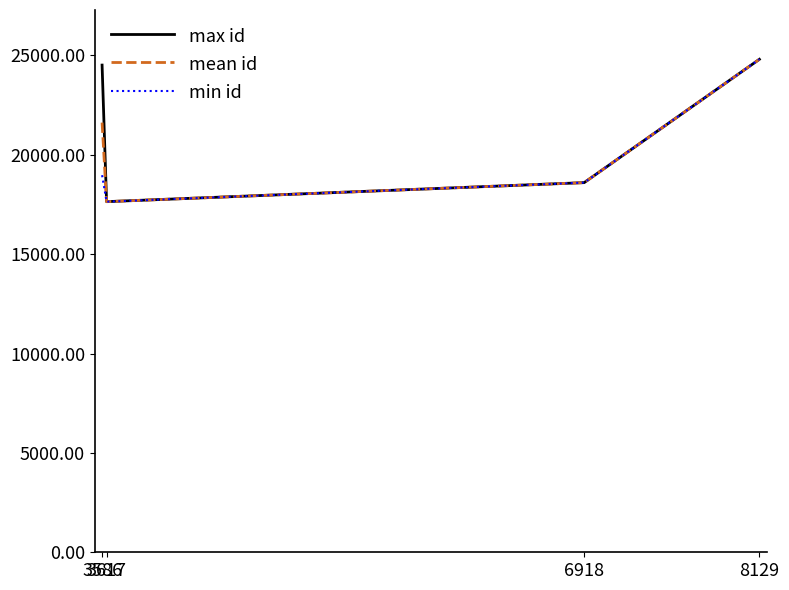

At how many categories does at least one series exceed 21190?

2